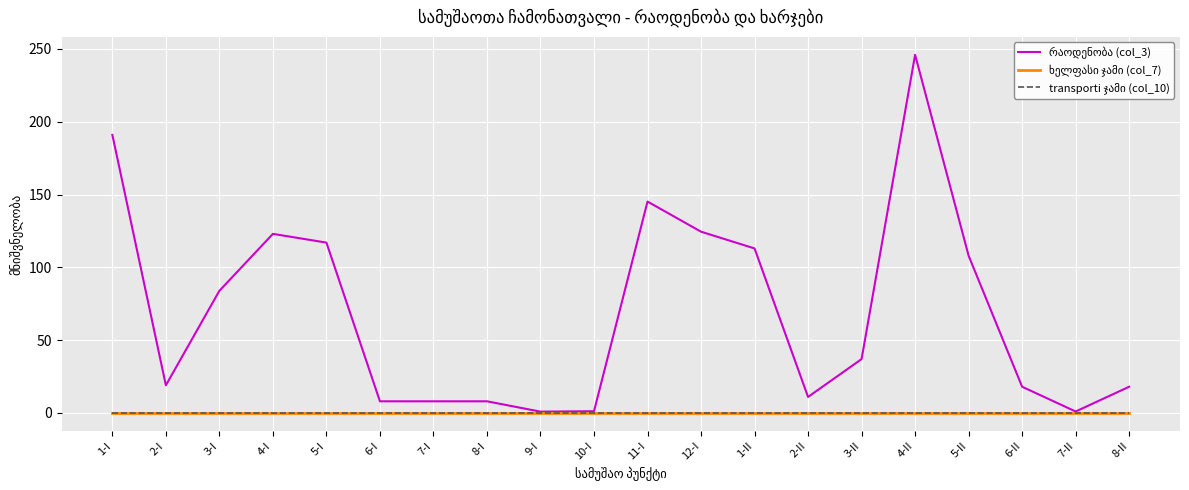

Is this an area chart (filled region under the line)?

No